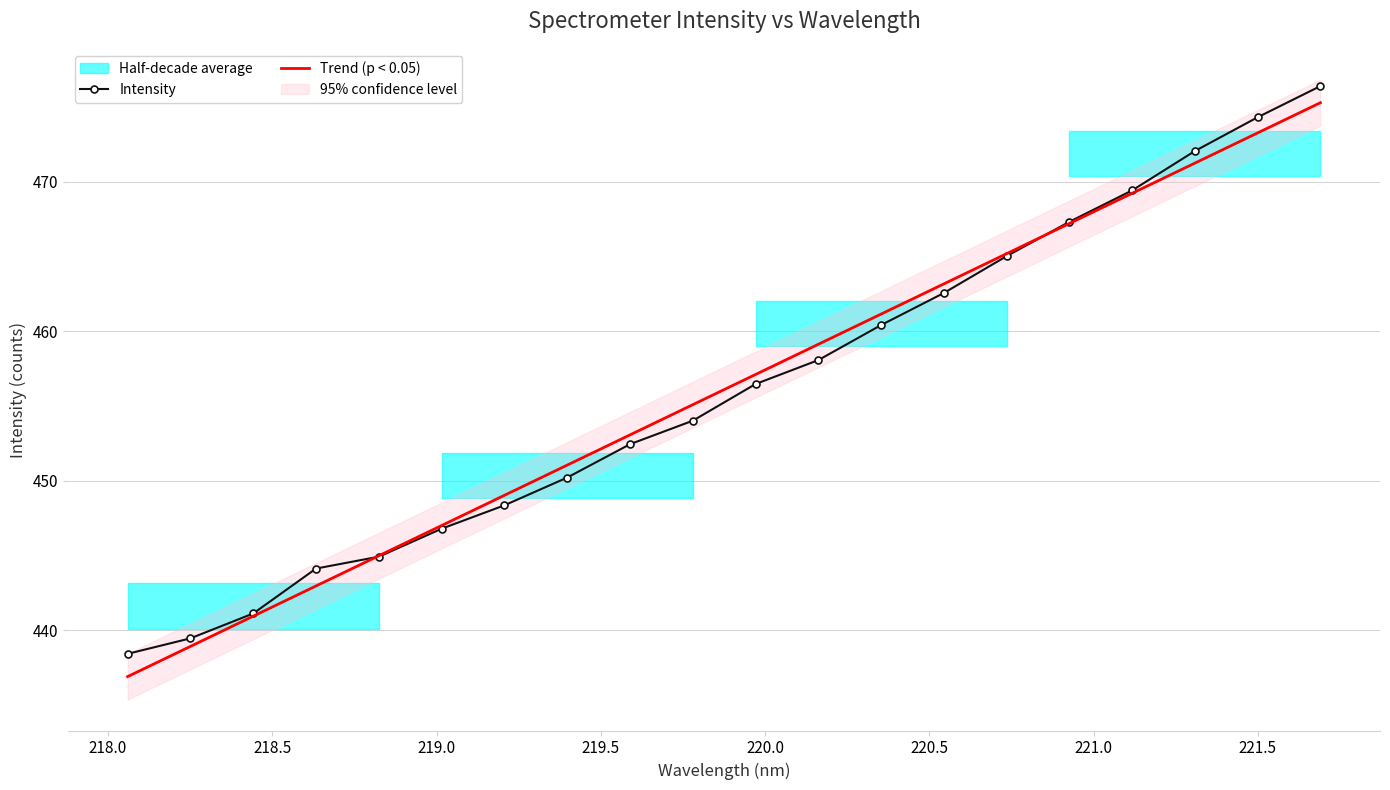

True or false: Intensity and Trend (p < 0.05) cross at least once.

True